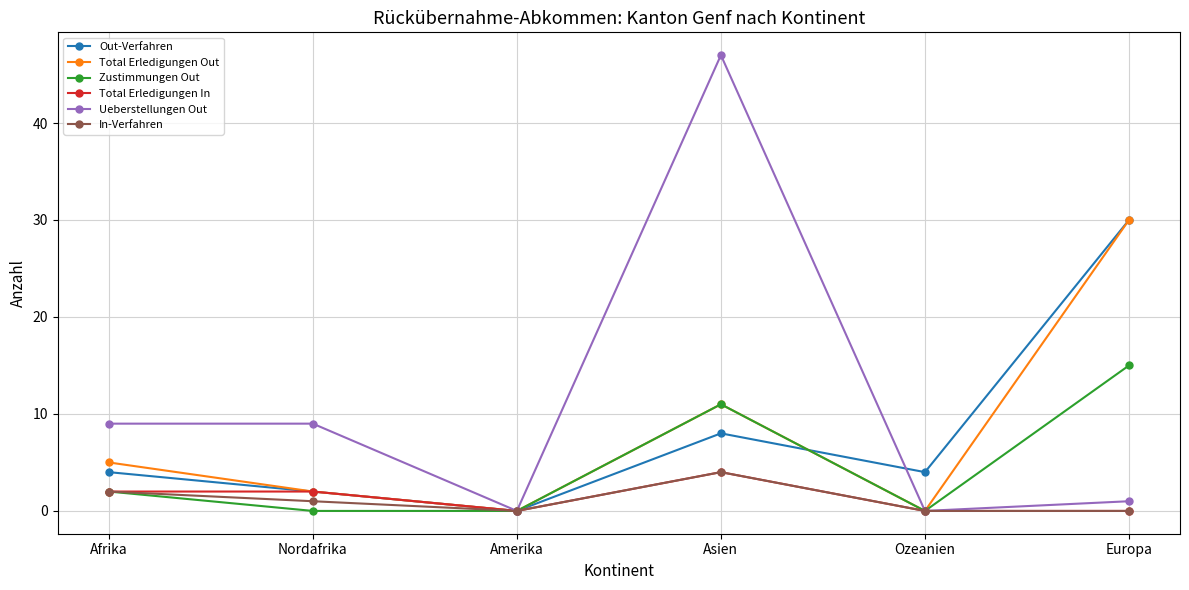

At which category does the chart reach its peak across all series?

Asien